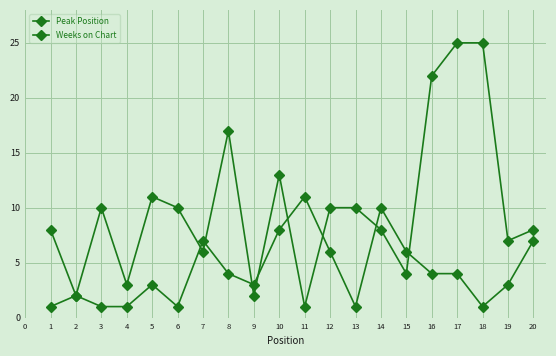

Rank the series at 14 from lowest to highest value.

Weeks on Chart, Peak Position